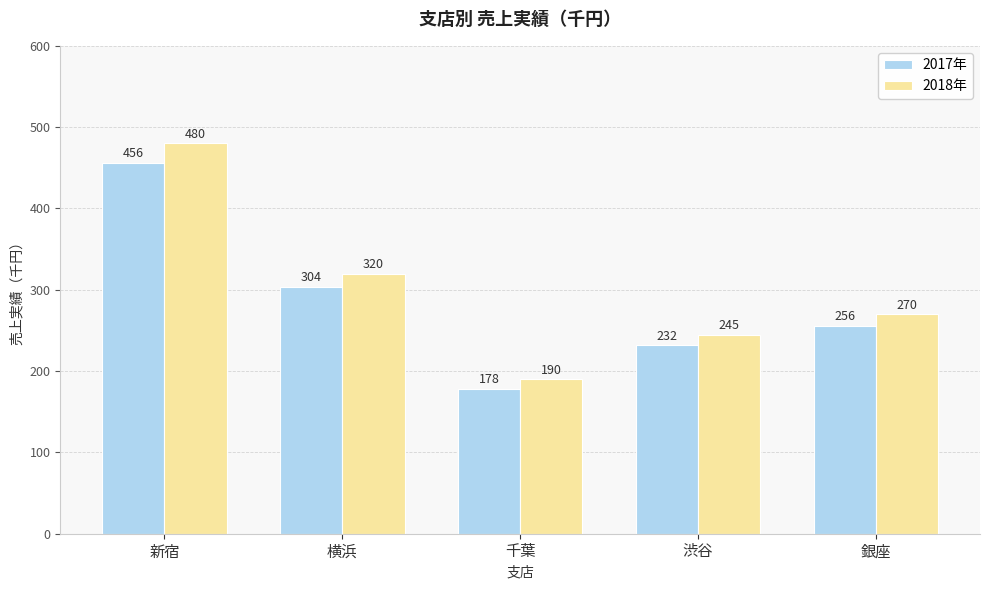

List the series in order of their peak value, lowest first.

2017年, 2018年